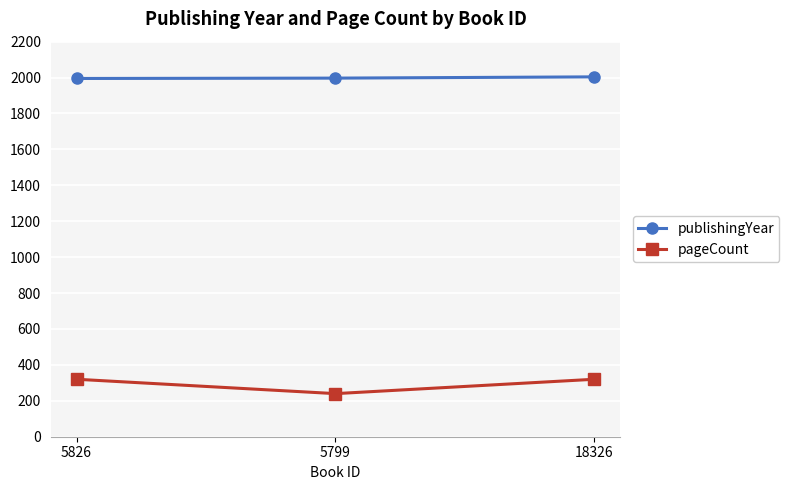

Which series has the largest total across all categories?

publishingYear